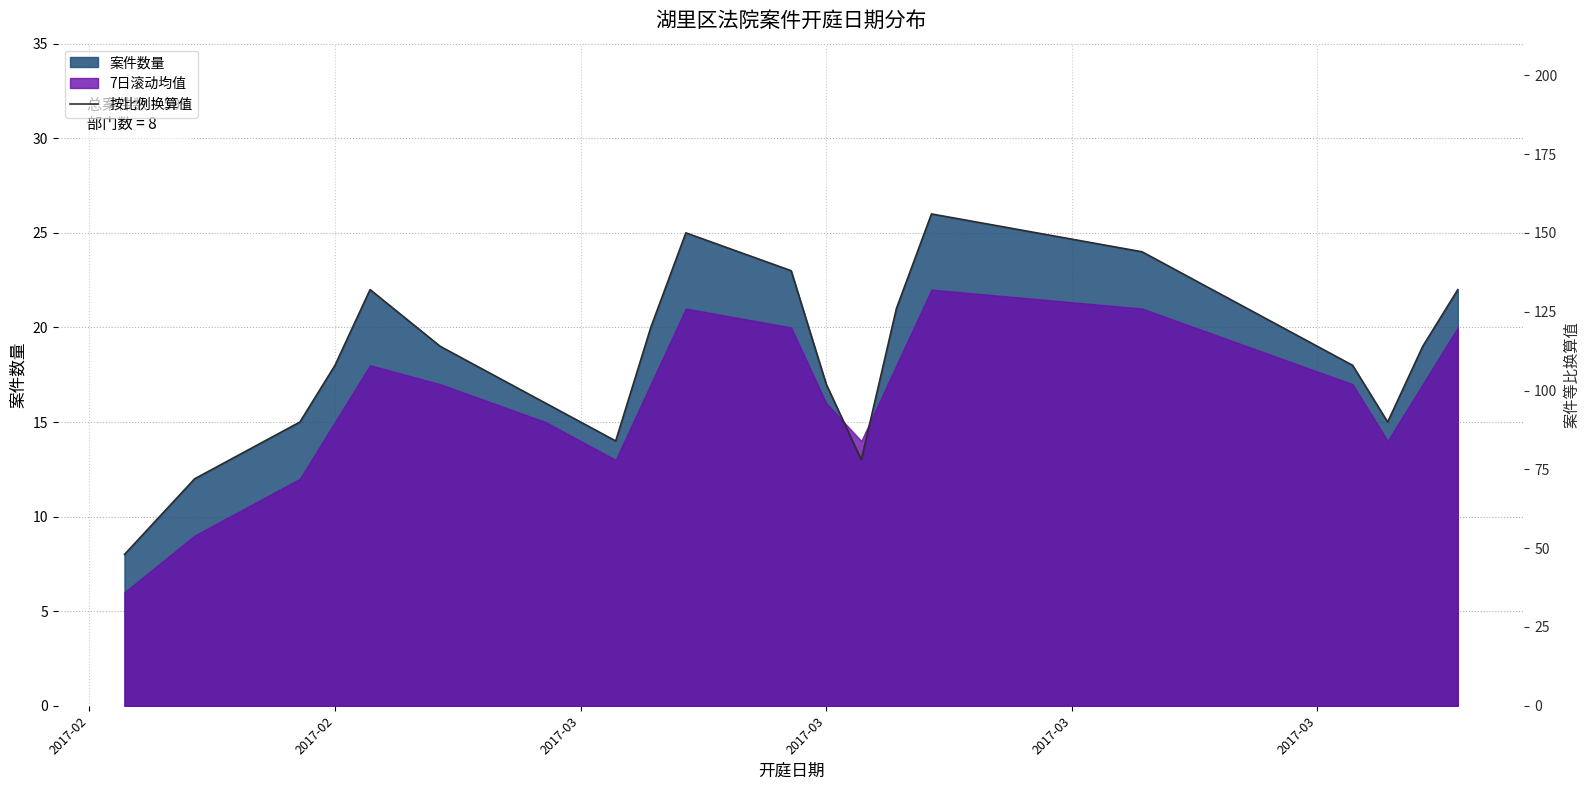

Reading right to left, extract all data points from this chart.

132	114	90	108	144	156	126	78	102	138	150	120	84	96	114	132	108	90	72	48